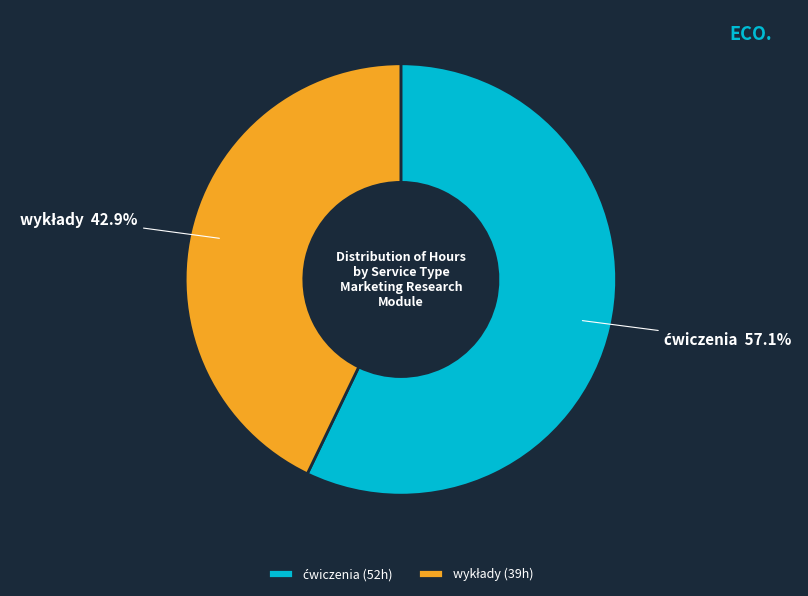

Is there any slice that represents more than half of the pie?

Yes